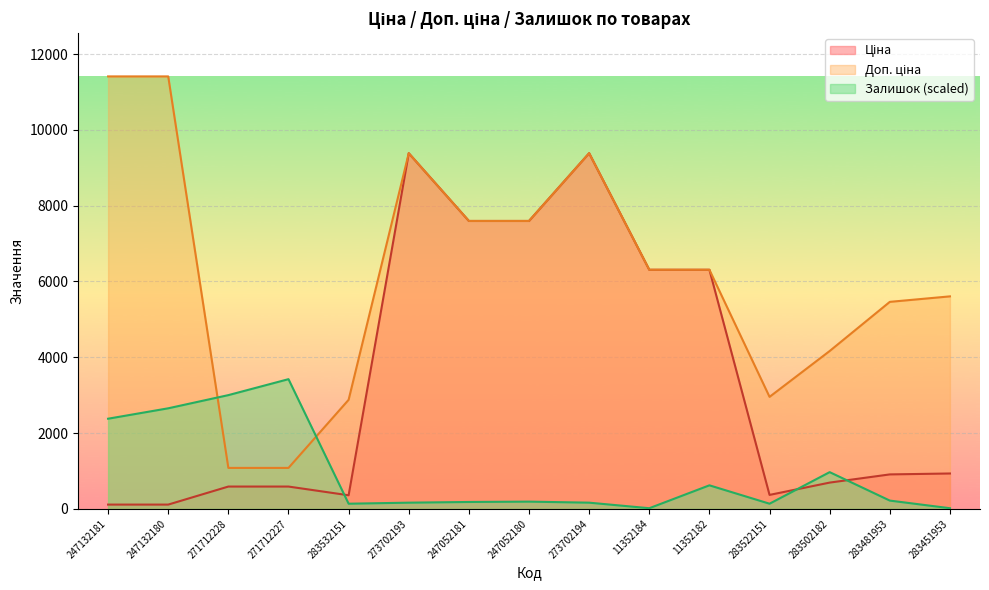

What is the maximum value shown in the chart?

11410.0